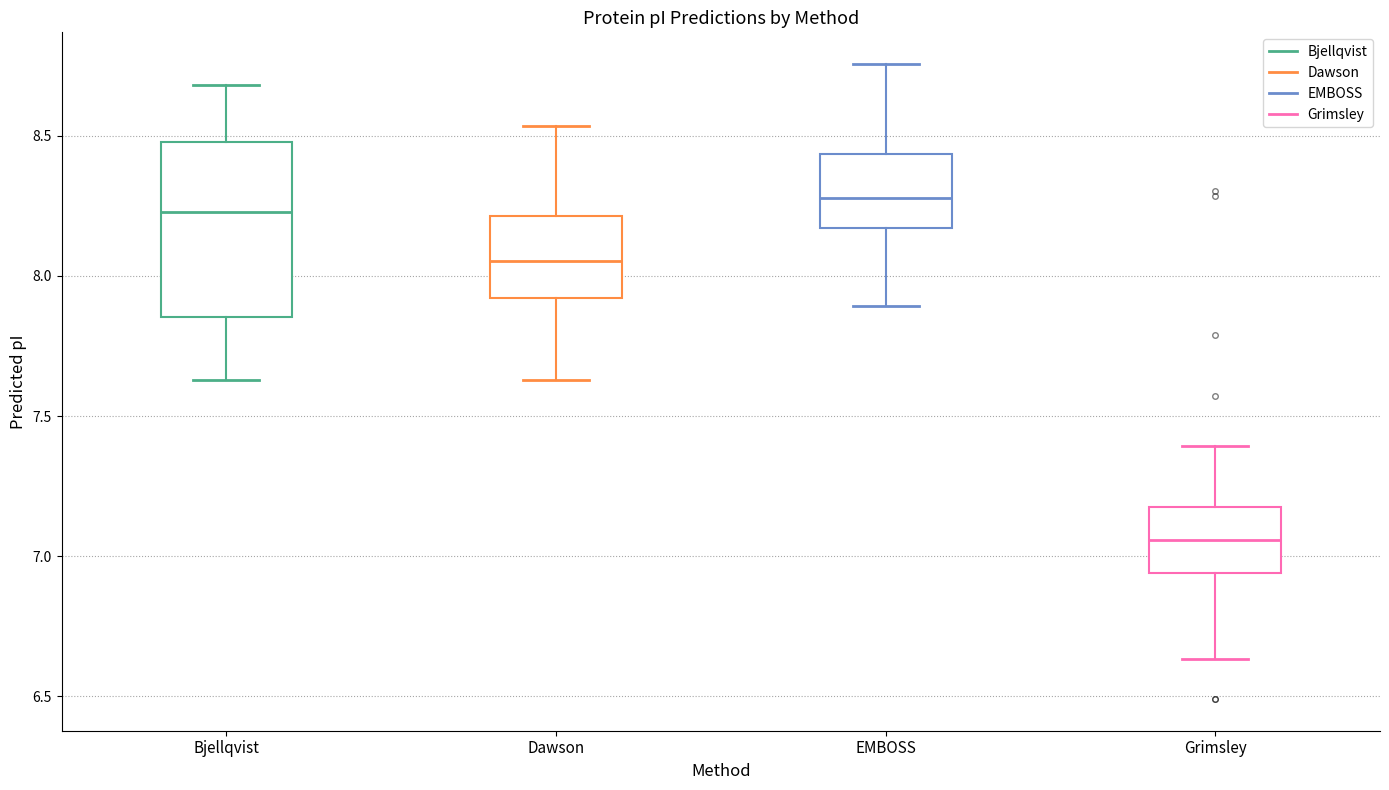

Comparing the boxes themselves (not the whiskers), which one is the tallest?

Bjellqvist